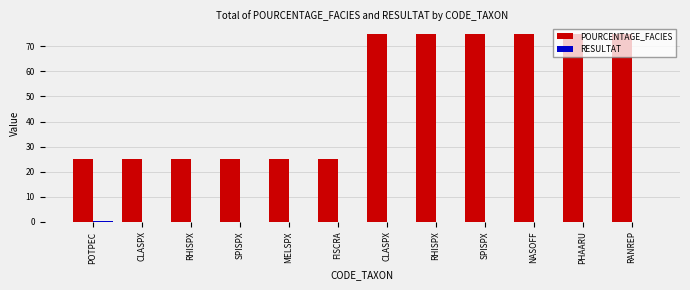

What is the sum of the POURCENTAGE_FACIES values at MELSPX and POTPEC?

50.0